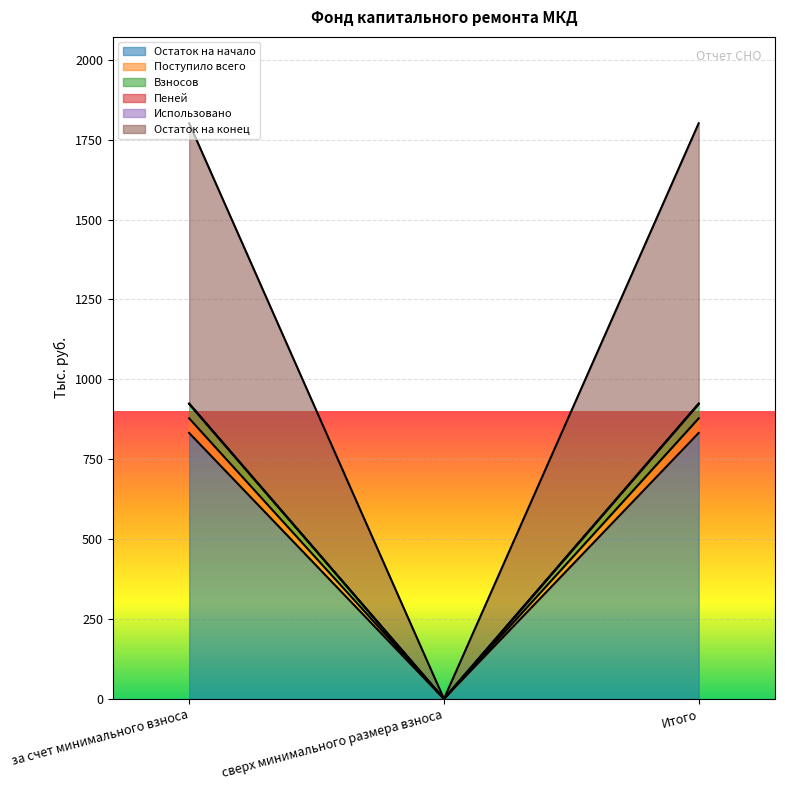

At how many categories does at least one series exceed 1619?

2